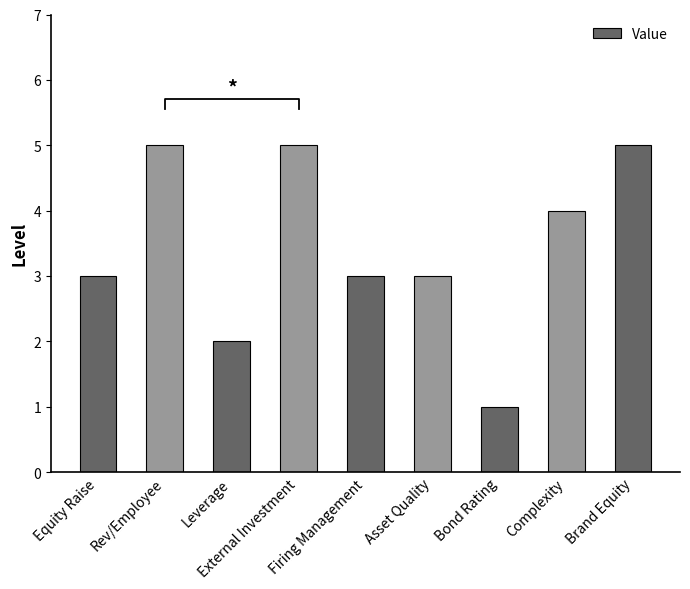

What is the greatest value displayed?

5